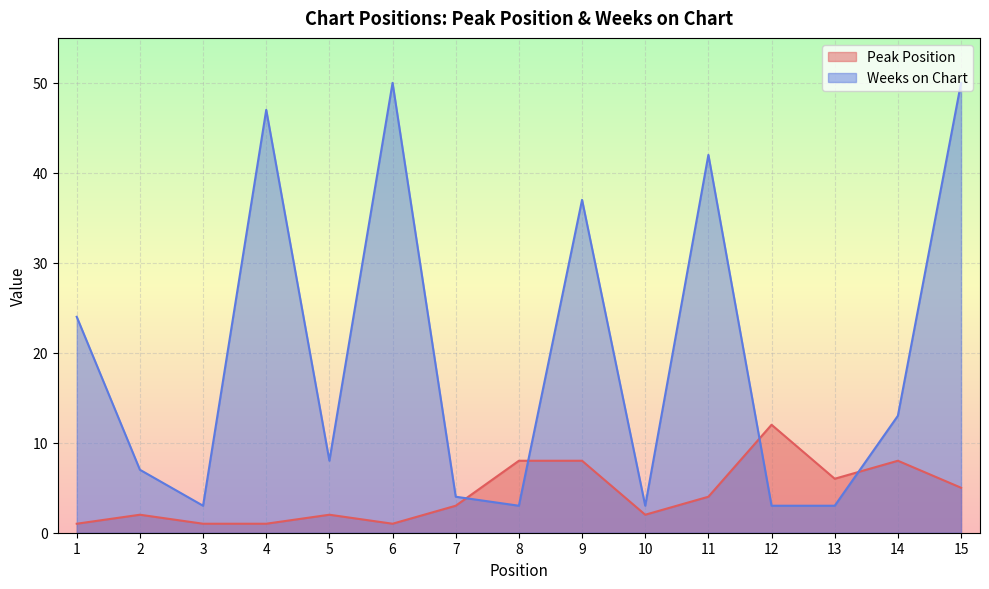

At which category does Peak Position reach its first local valley?

6